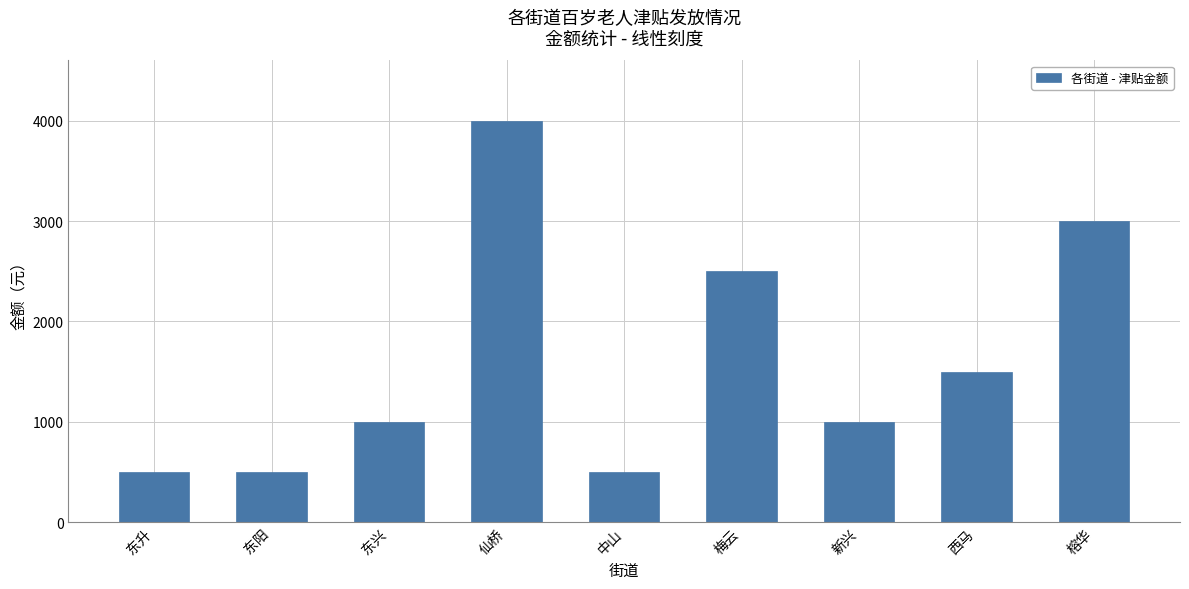

Reading left to right, transcribe all the data shown in this chart.

东升=500	东阳=500	东兴=1000	仙桥=4000	中山=500	梅云=2500	新兴=1000	西马=1500	榕华=3000